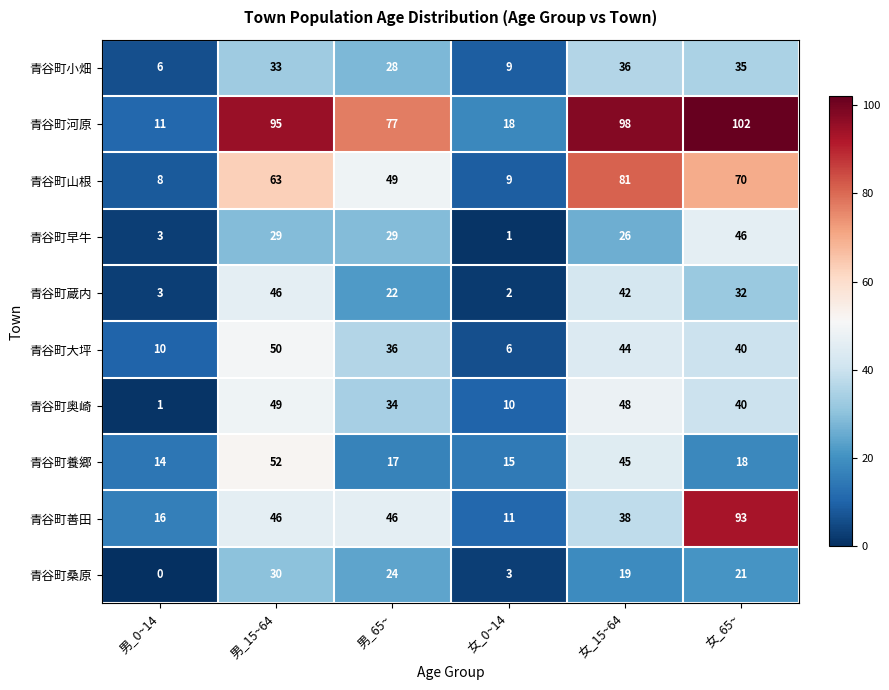

Which label corresponds to the smallest value in the chart?

男_0~14